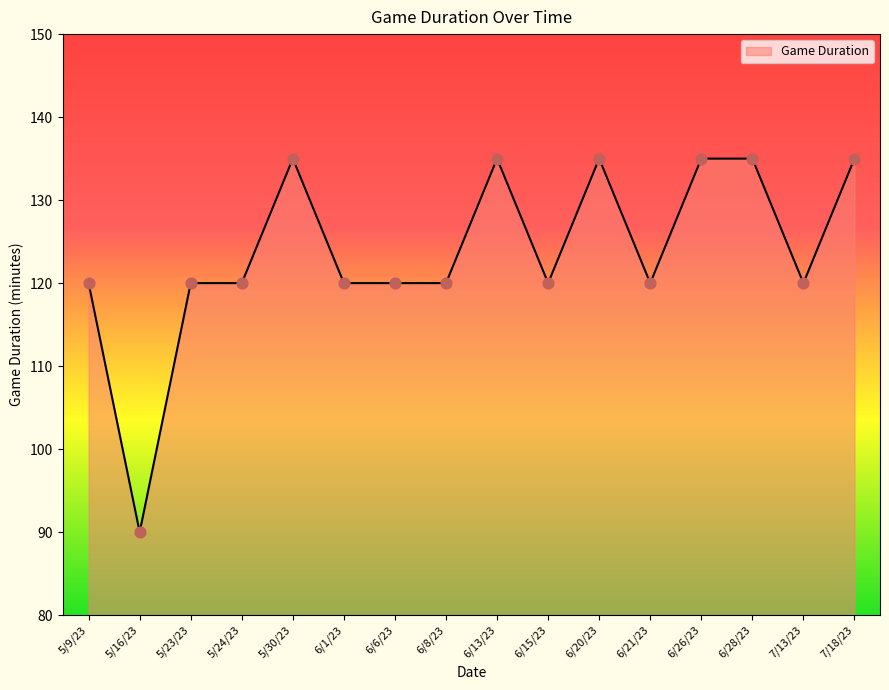

What is the ratio of the value at 6/13/23 to the value at 5/30/23?

1.0